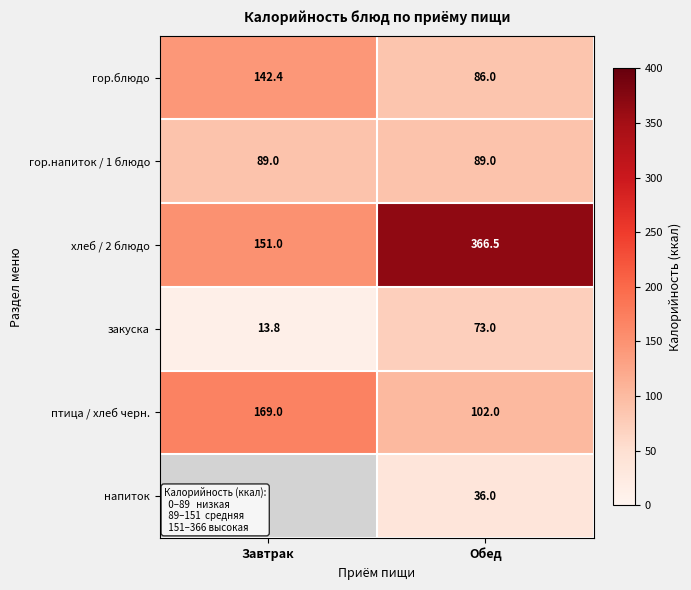

At which label is закуска closest to 43?

Завтрак